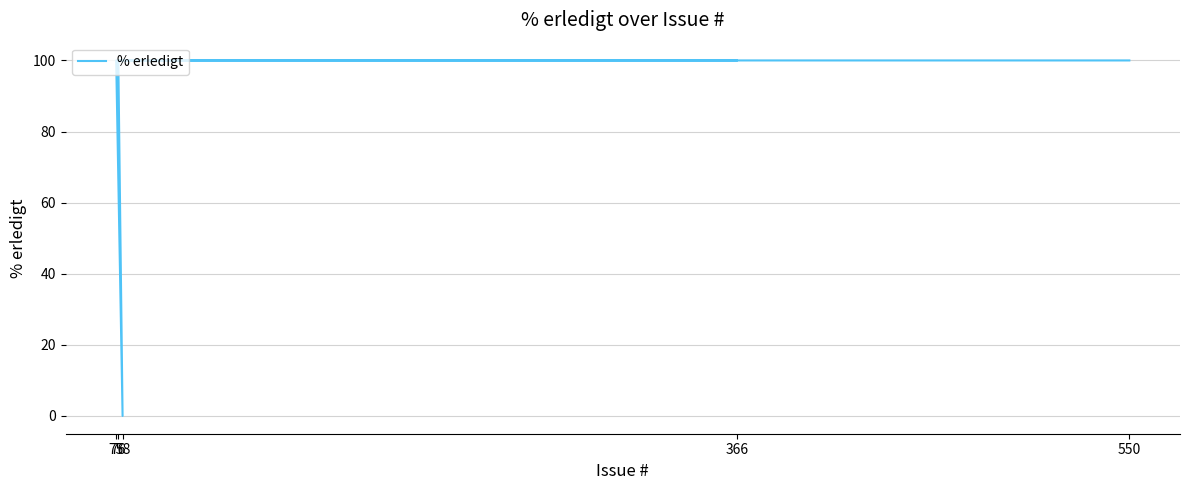

Reading right to left, transcribe all the data shown in this chart.

366=100	75=100	78=0	76=100	550=100